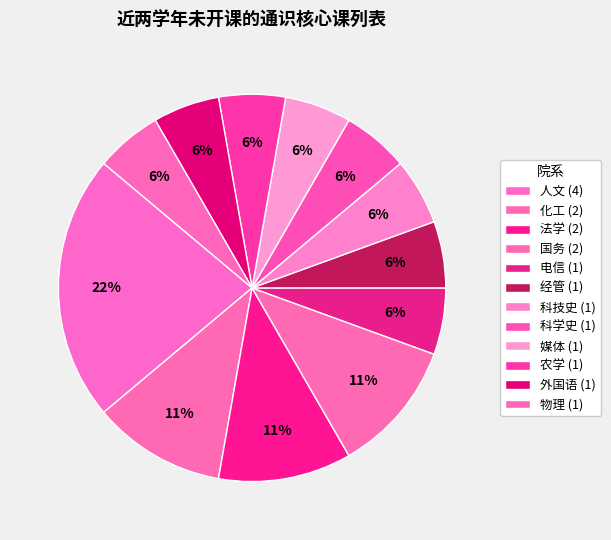

Which category has the smallest portion of the pie?

电信